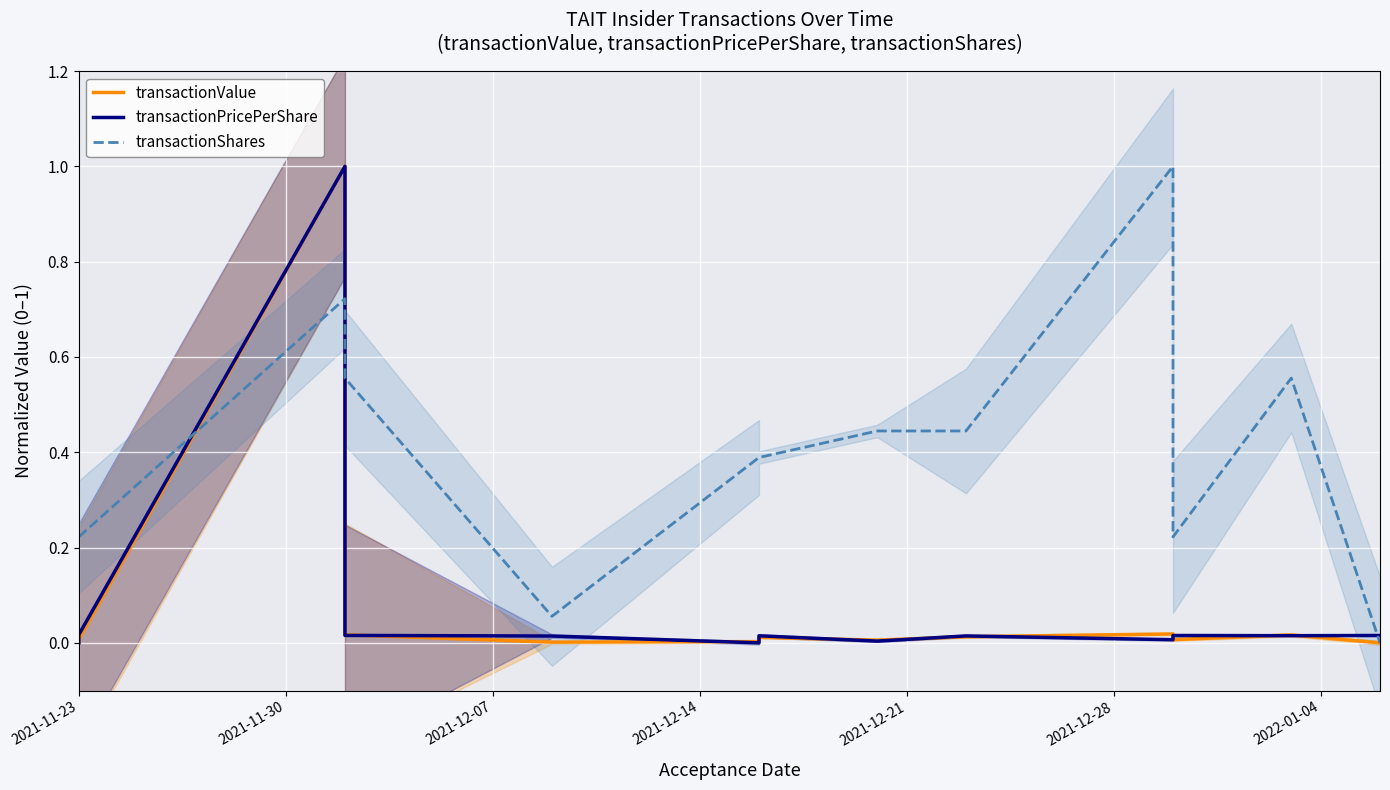

What is the difference between the transactionShares values at 2022-01-04 and 2021-11-30?

0.2